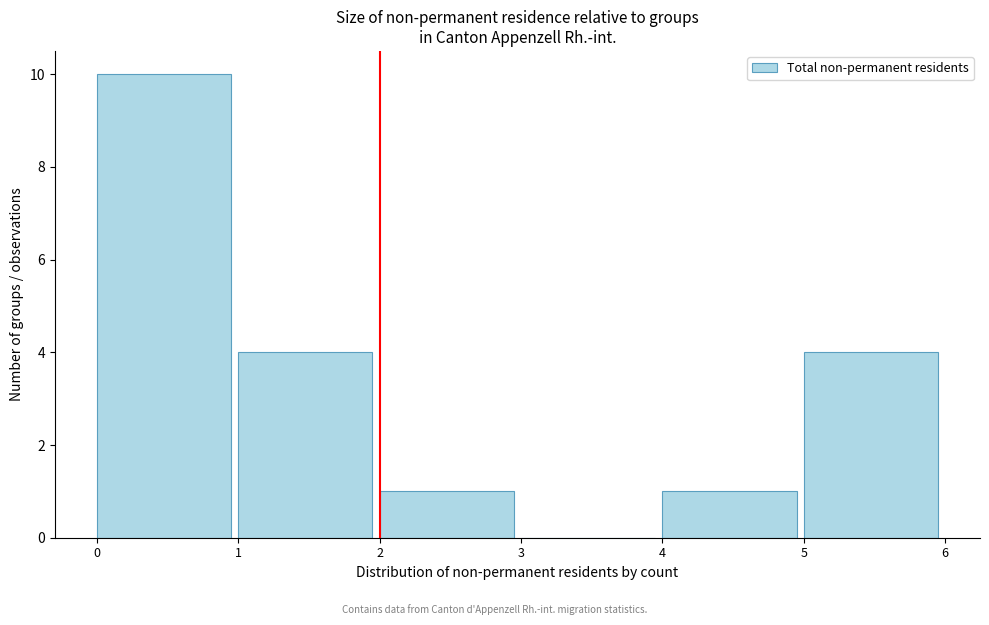

What is the height of the bar covering 2 to 3 on the x-axis? The values are not printed on the chart, so give them approximately, as read against the axis.

1